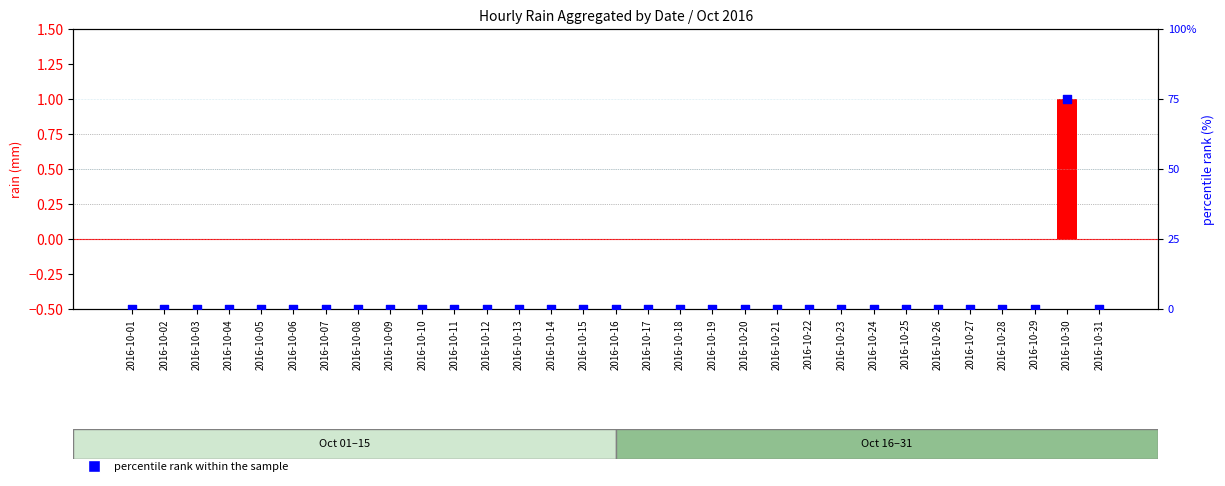

Which series has the largest total across all categories?

percentile rank within the sample